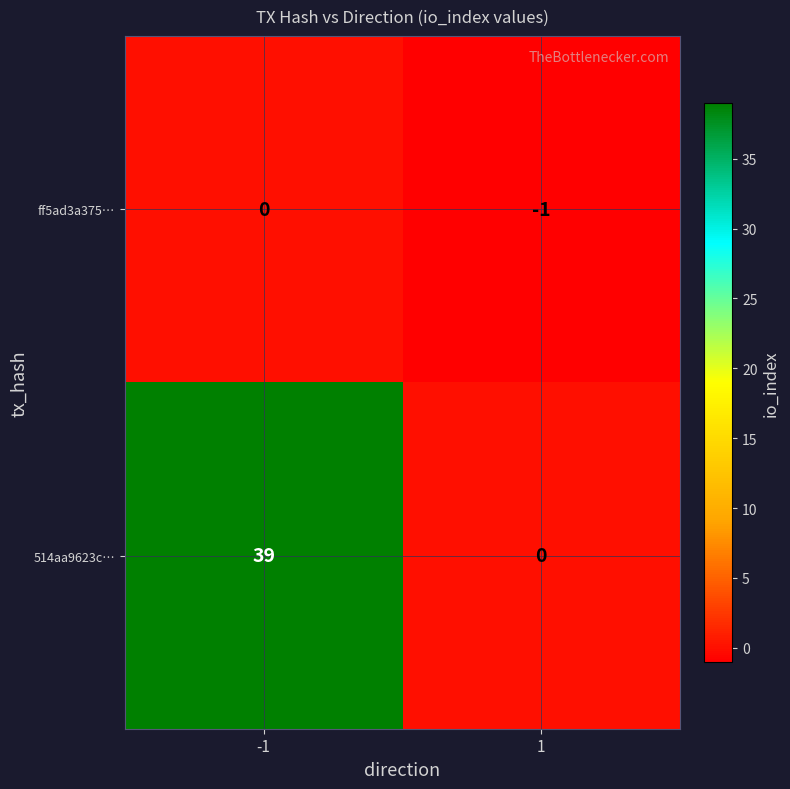

What is the difference between the 514aa9623c… values at 1 and -1?

39